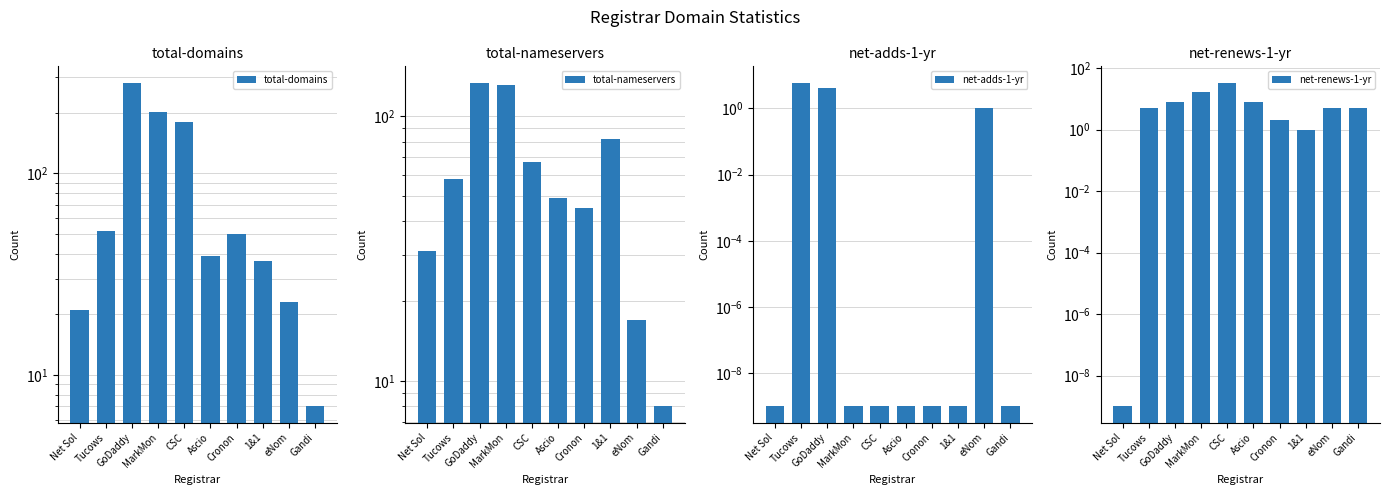

At which category is the sum across all series the highest?

GoDaddy